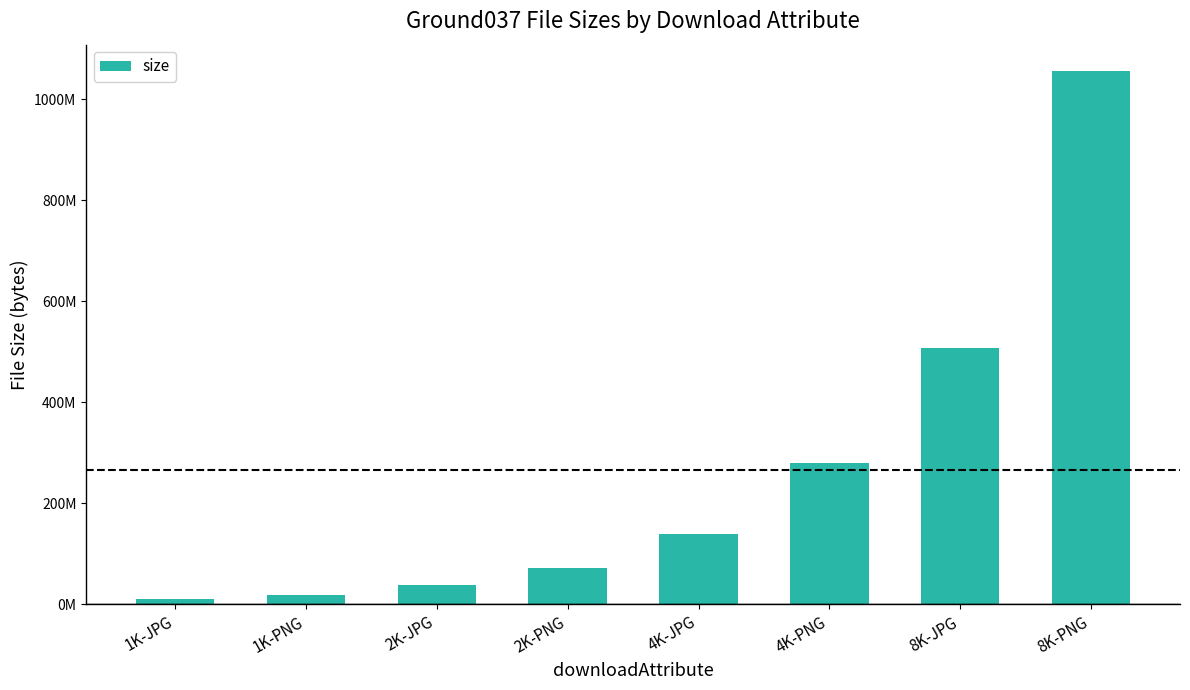

Are the bars grouped side by side (vs. stacked)?

No